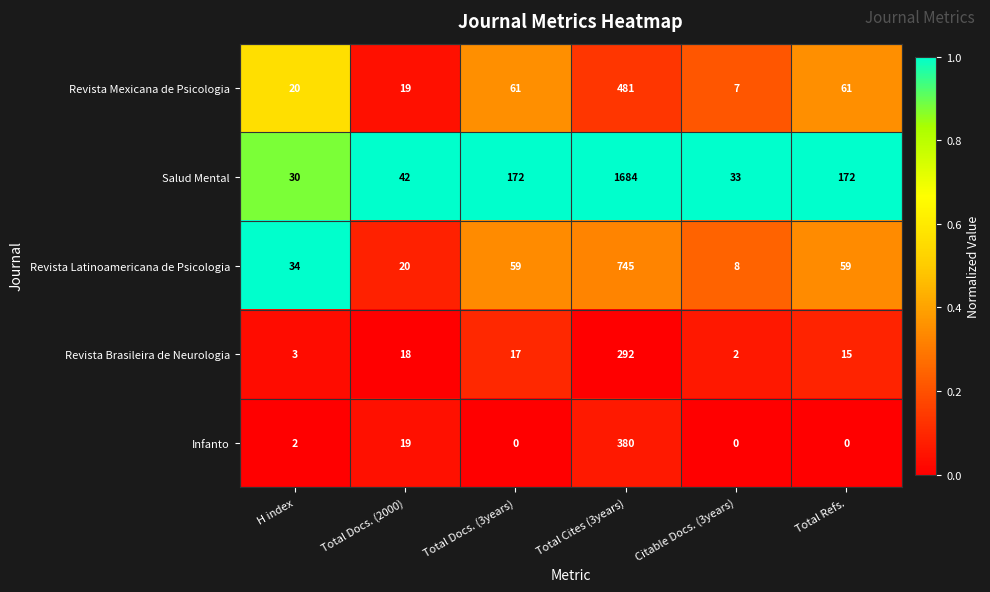

Which series has the largest total across all categories?

Salud Mental